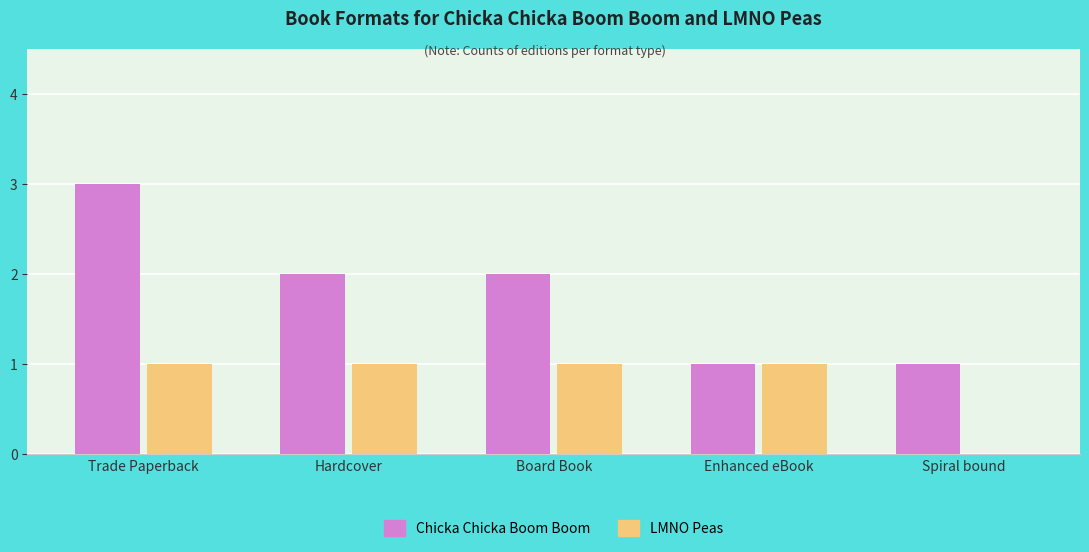

How many groups of bars are there?

5